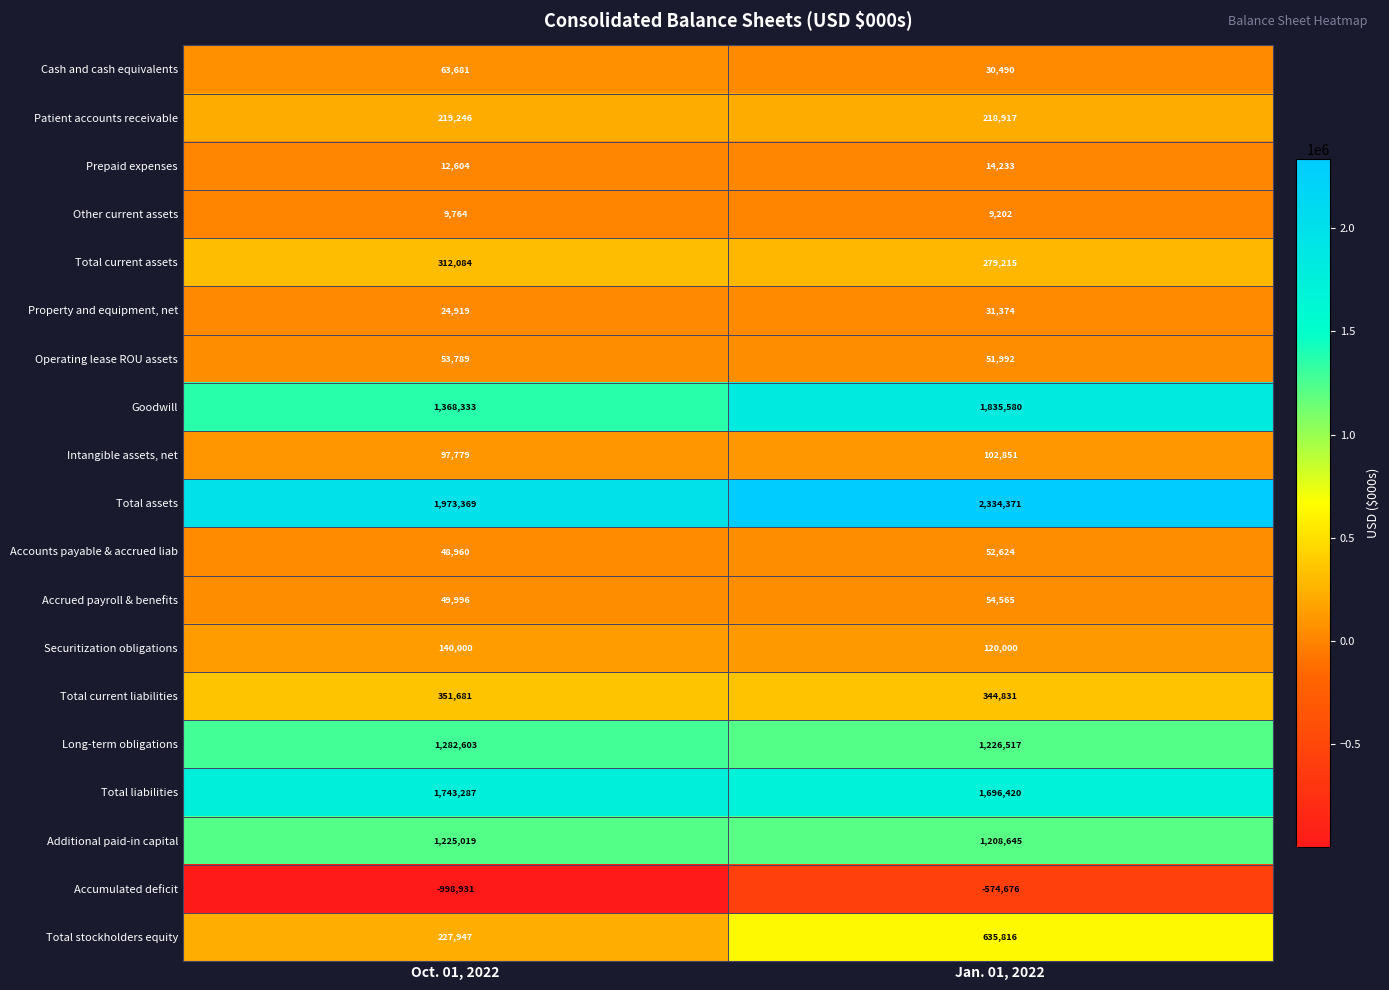

Which series has the widest spread of values?

Goodwill